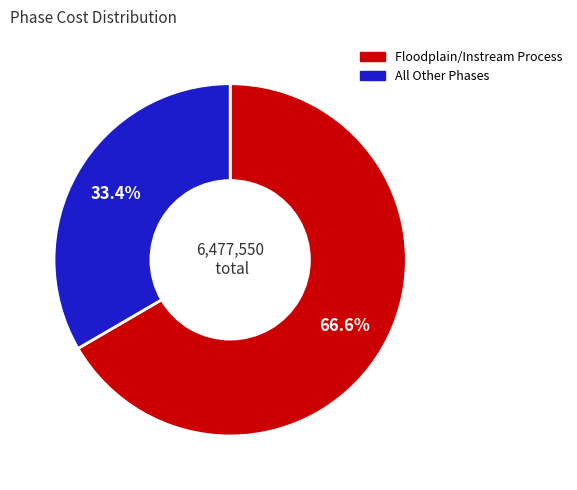

To the nearest percent, what is the difference between the largest and smallest slice percentages?

33%